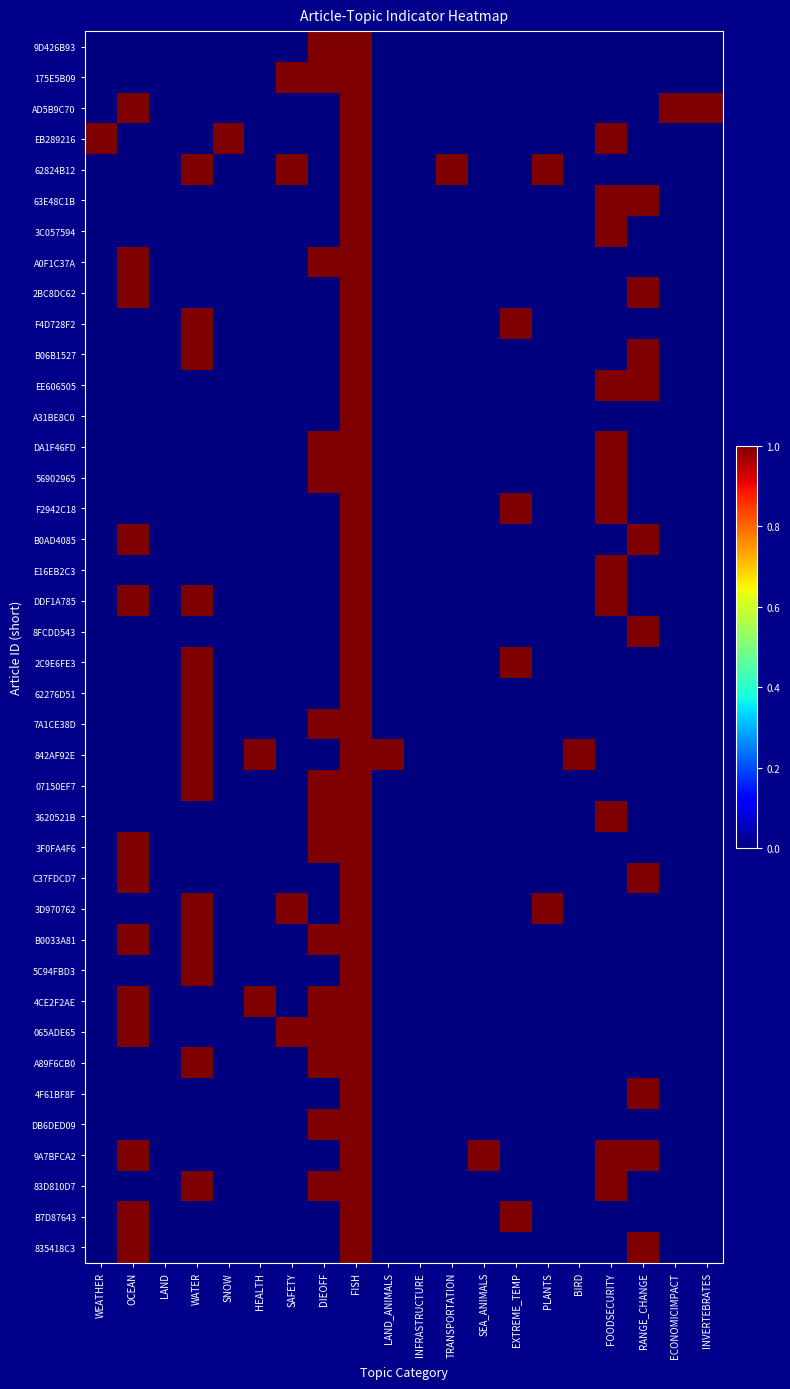

How many categories are shown in the chart?

20